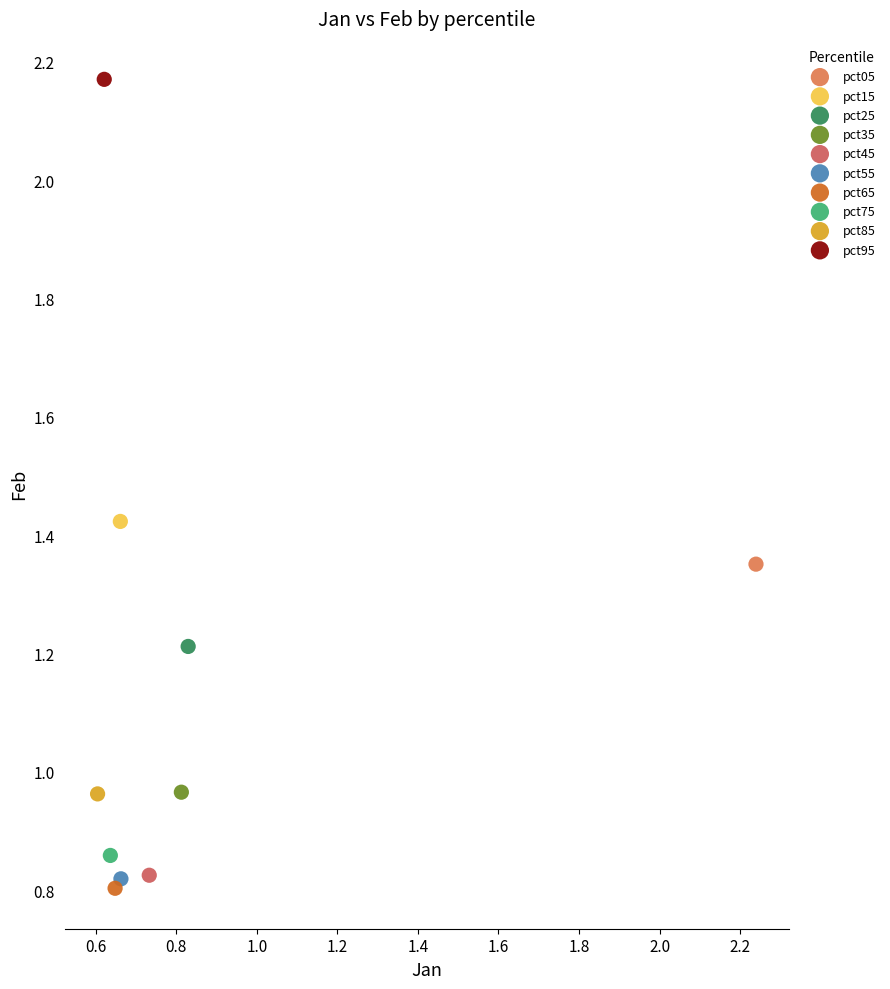

Which series contains the highest Y value?

pct95